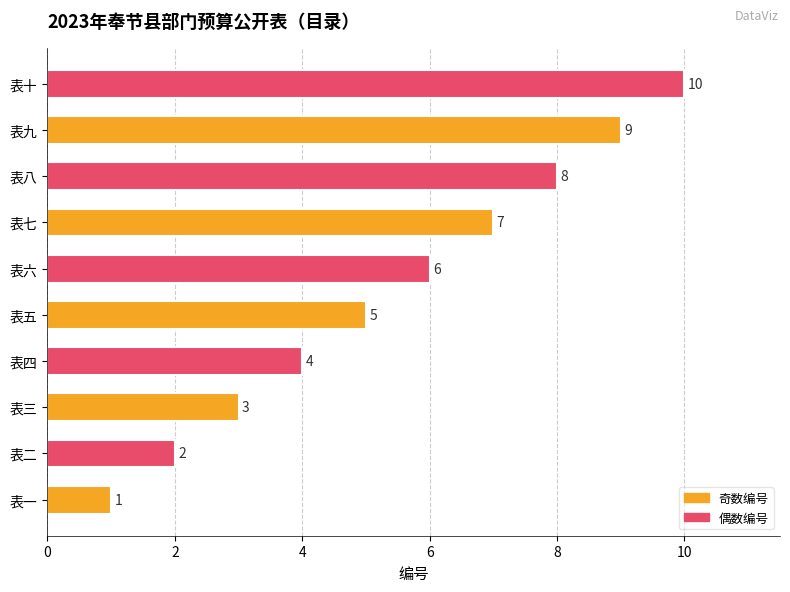

The chart shows a value of 2 at 表四. True or false?

False